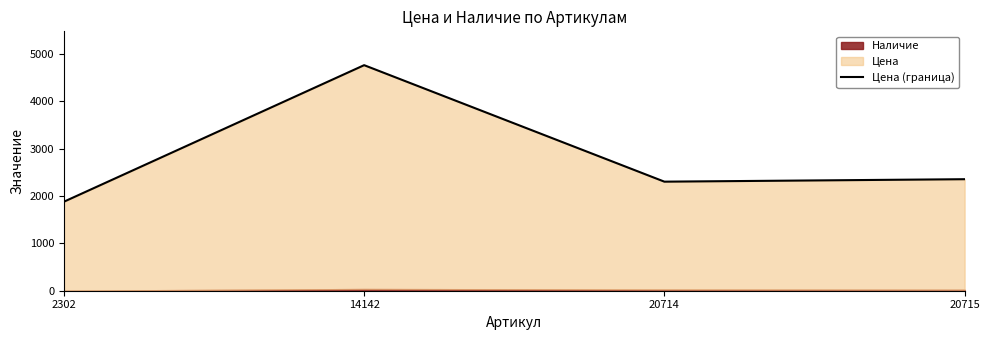

What is the change in value from 2302 to 20714?

+423